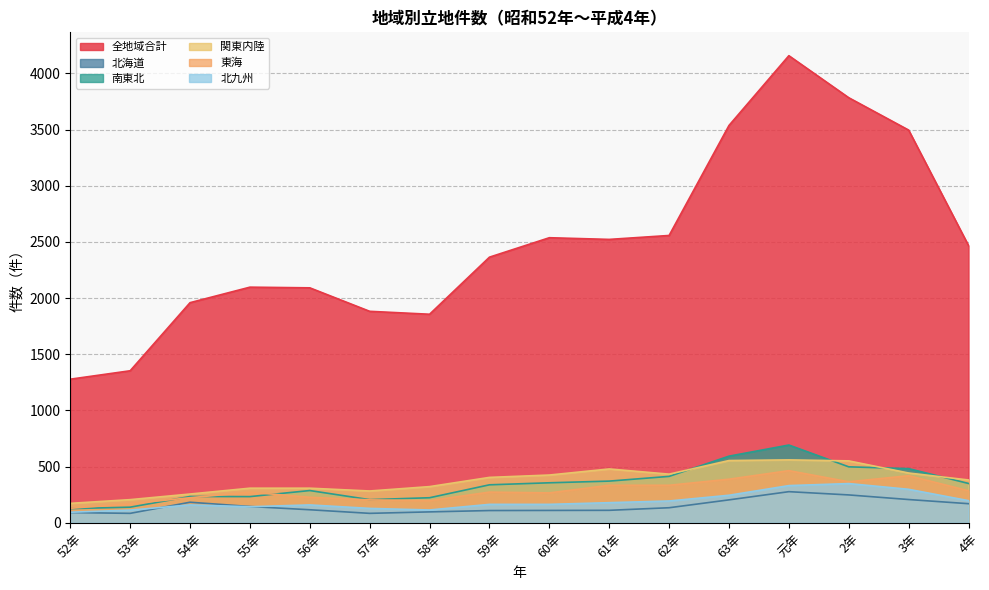

Rank the categories by 北九州 value from lowest to highest.

52年, 53年, 58年, 57年, 55年, 54年, 56年, 59年, 60年, 61年, 62年, 4年, 63年, 3年, 元年, 2年